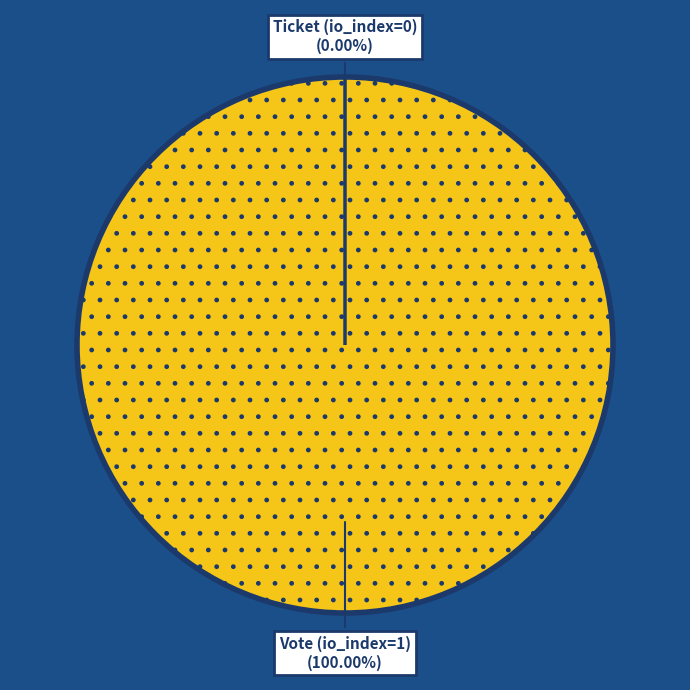

How many segments does this pie chart have?

2